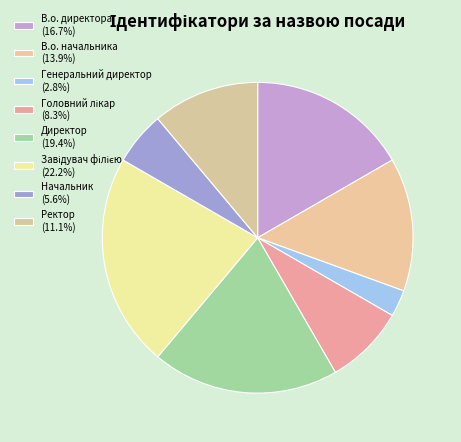

Rank the categories by value from highest to lowest.

Завідувач філією, Директор, В.о. директора, В.о. начальника, Ректор, Головний лікар, Начальник, Генеральний директор